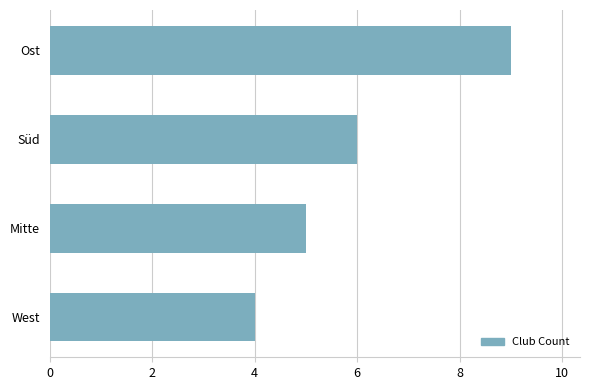

List the labels in order of value, smallest first.

West, Mitte, Süd, Ost